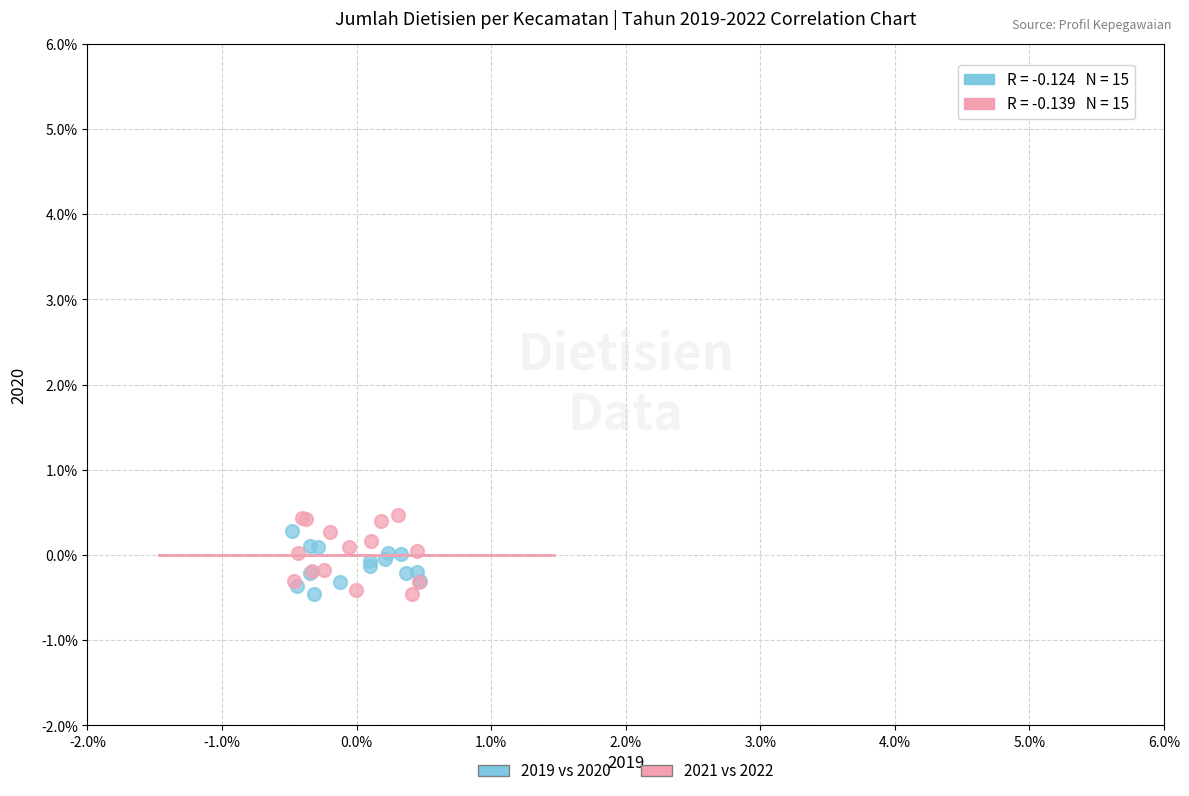

What are all the series names shown in the legend?

2019 vs 2020, 2021 vs 2022